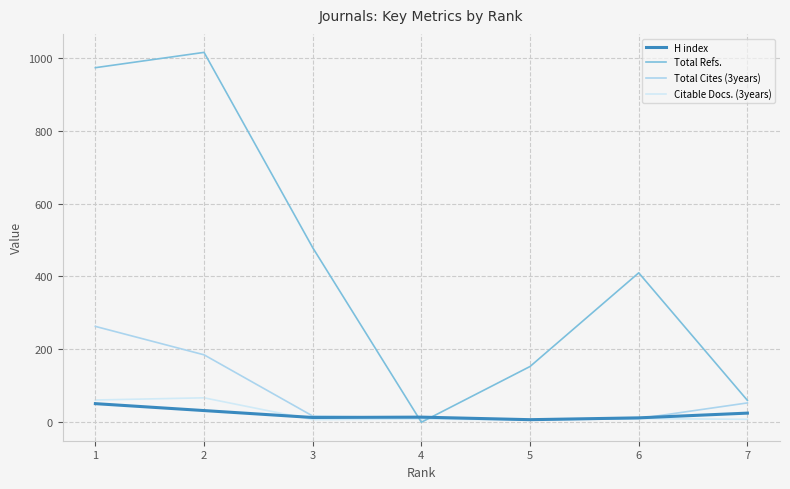

Which series ends up on top after the final intersection of H index and Total Refs.?

Total Refs.